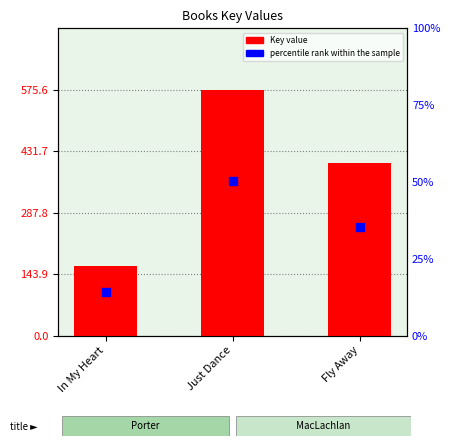

What are all the series names shown in the legend?

Key, percentile rank within the sample